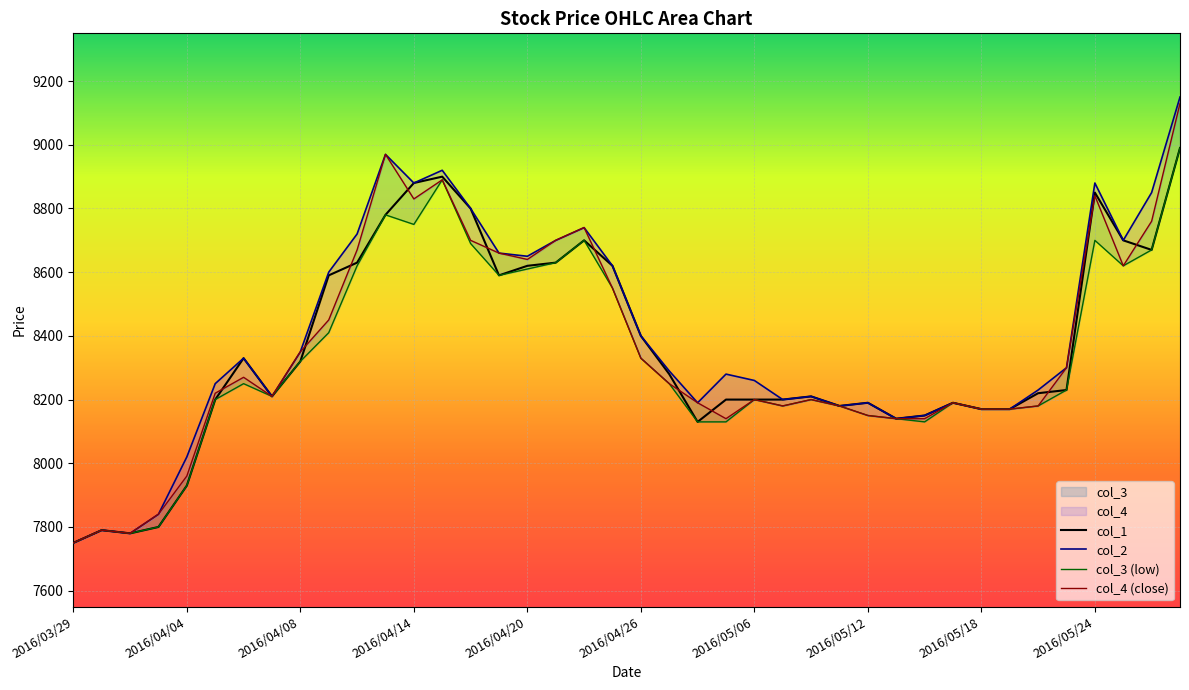

Reading left to right, list all the values displayed in this chart.

col_1: 7750	7790	7780	7800	7930	8200	8330	8210	8320	8590	8630	8780	8880	8900	8800	8590	8620	8630	8700	8620	8400	8280	8130	8200	8200	8200	8210	8180	8190	8140	8150	8190	8170	8170	8220	8230	8850	8700	8670	8990
col_2: 7750	7790	7780	7840	8020	8250	8330	8210	8350	8600	8720	8970	8880	8920	8800	8660	8650	8700	8740	8620	8400	8290	8190	8280	8260	8200	8210	8180	8190	8140	8150	8190	8170	8170	8230	8300	8880	8700	8850	9150
col_3 (low): 7750	7790	7780	7800	7930	8200	8250	8210	8320	8410	8620	8780	8750	8890	8690	8590	8610	8630	8700	8550	8330	8250	8130	8130	8200	8180	8200	8180	8150	8140	8130	8190	8170	8170	8180	8230	8700	8620	8670	8990
col_4 (close): 7750	7790	7780	7840	7960	8220	8270	8210	8350	8450	8670	8970	8830	8890	8700	8660	8640	8700	8740	8550	8330	8250	8190	8140	8200	8180	8200	8180	8150	8140	8140	8190	8170	8170	8180	8300	8840	8620	8760	9130